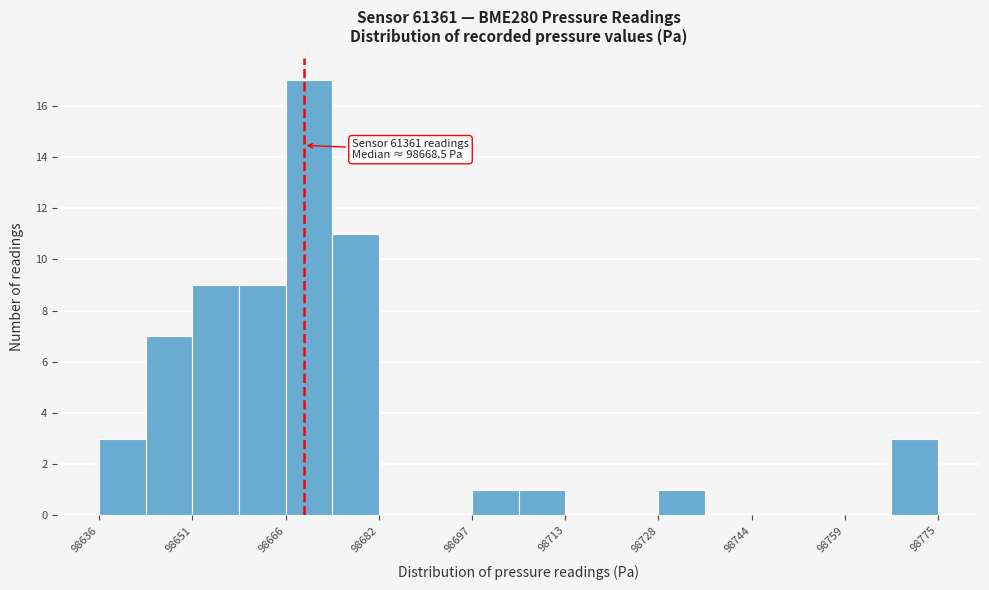

Read against the x-axis, roughly where is the centre of the tallest bar?

98670